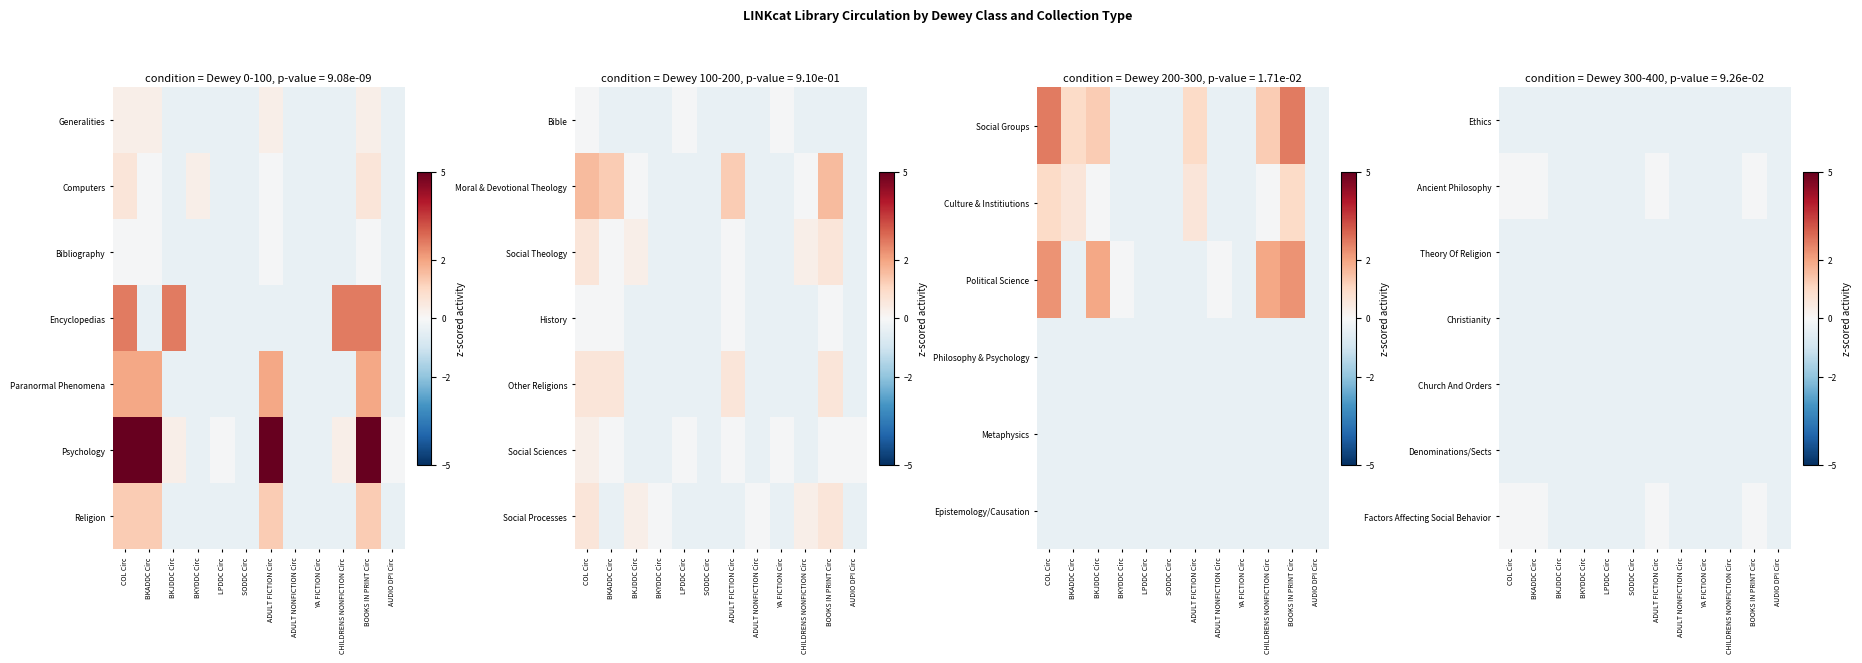

What is the total value across all series at BKJDDC Circ?

-2.6